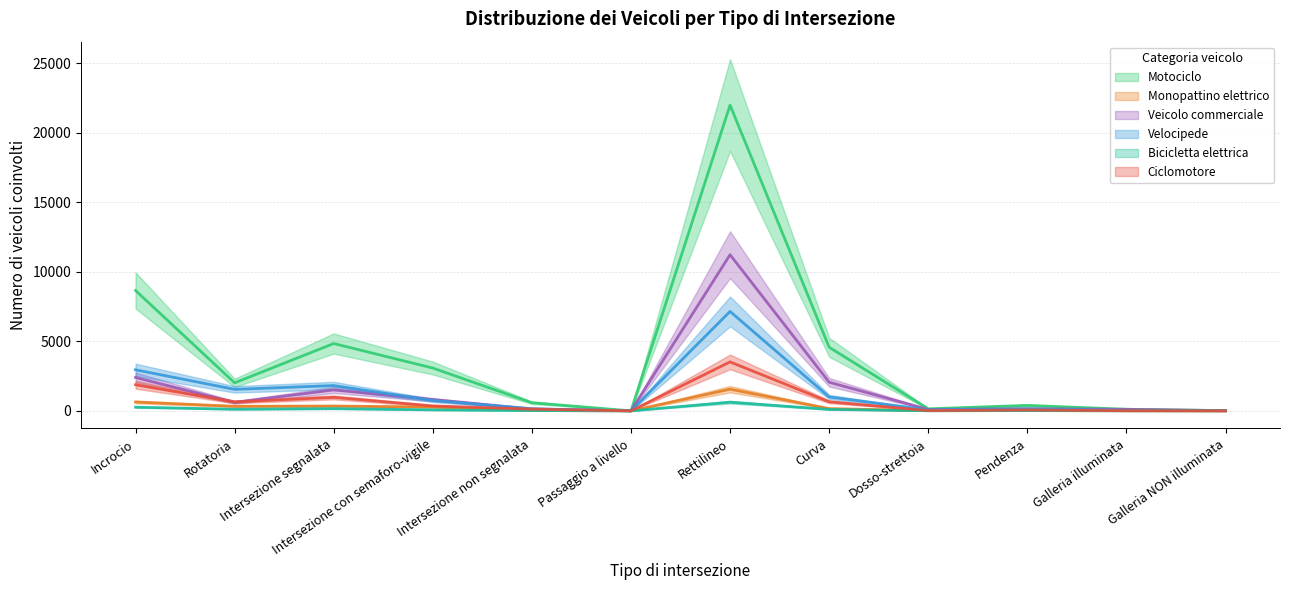

Where do Veicolo commerciale and Ciclomotore first cross each other?

Incrocio and Rotatoria